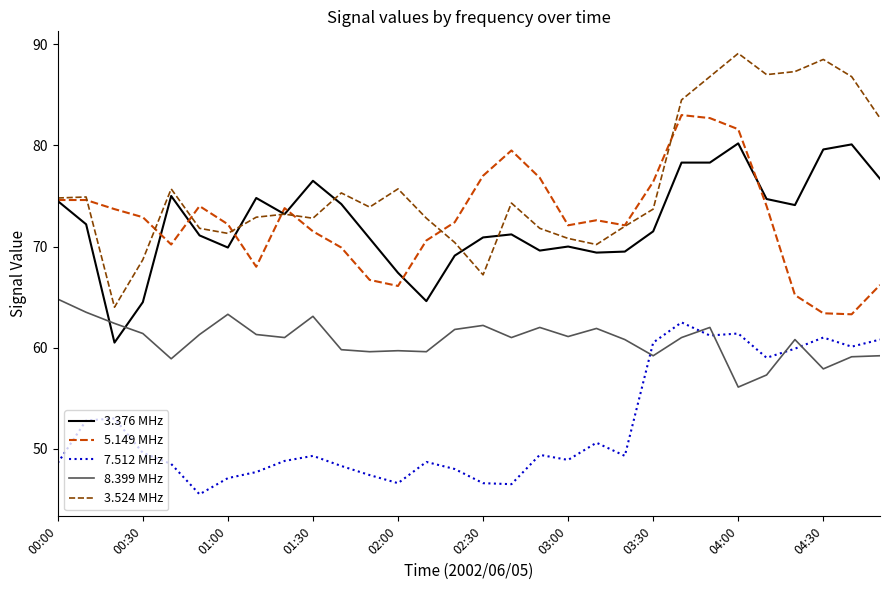

Which series has the widest spread of values?

3.524 MHz